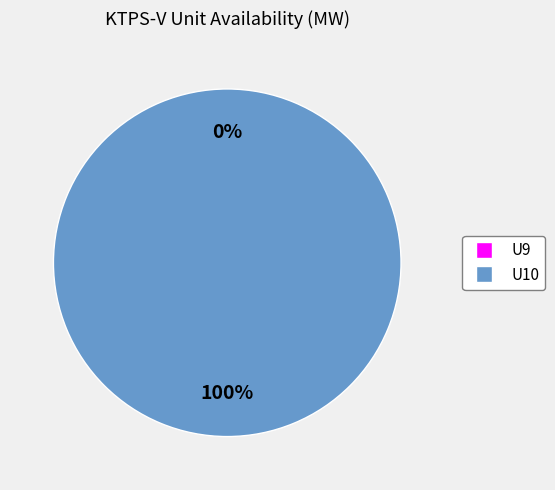

Which slice represents more than half of the pie?

U10